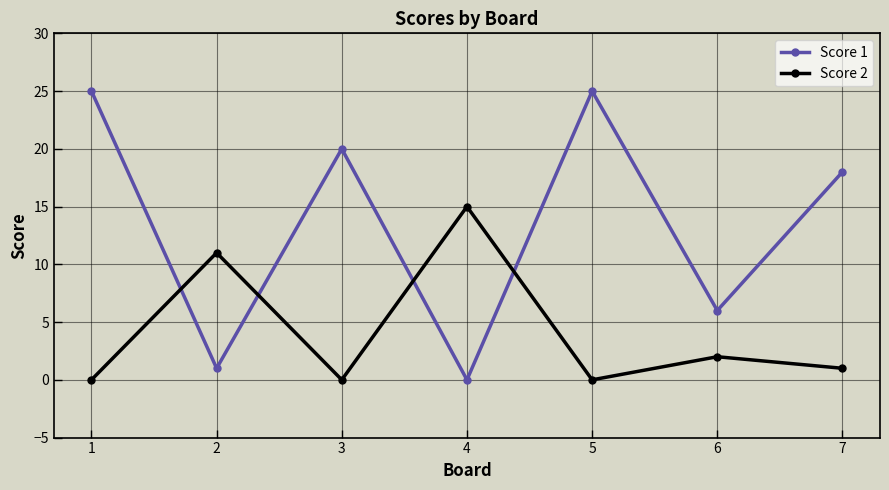

Reading right to left, what are all the values shown in this chart?

Score 1: 7=18	6=6	5=25	4=0	3=20	2=1	1=25
Score 2: 7=1	6=2	5=0	4=15	3=0	2=11	1=0